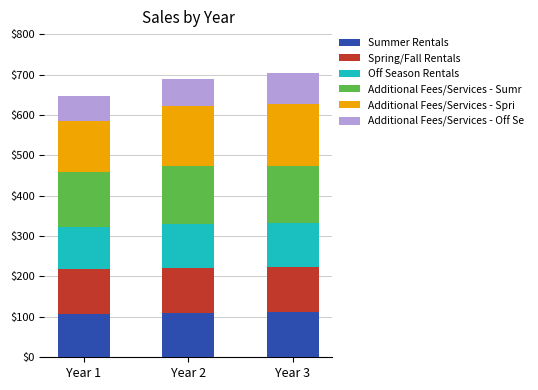

What is the total value across all series at Year 2?

689.4